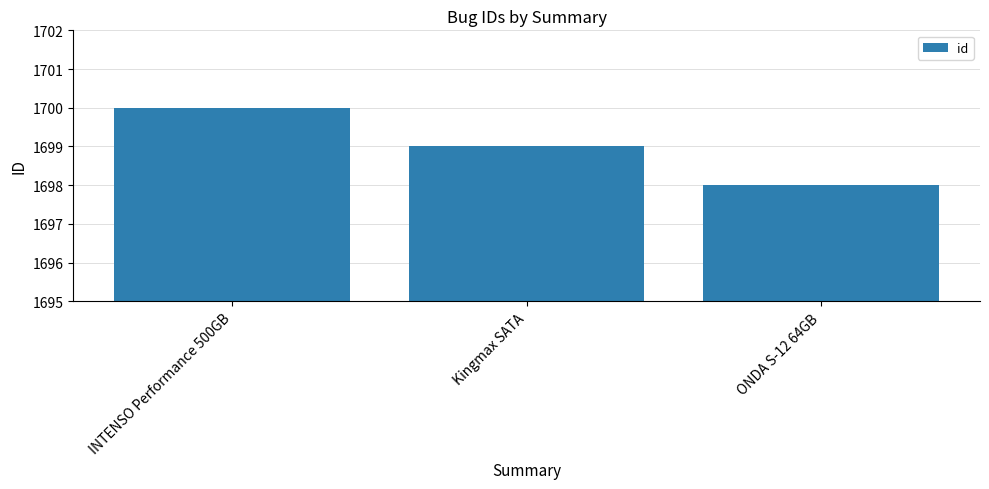

Which category has the highest value across all series?

INTENSO Performance 500GB